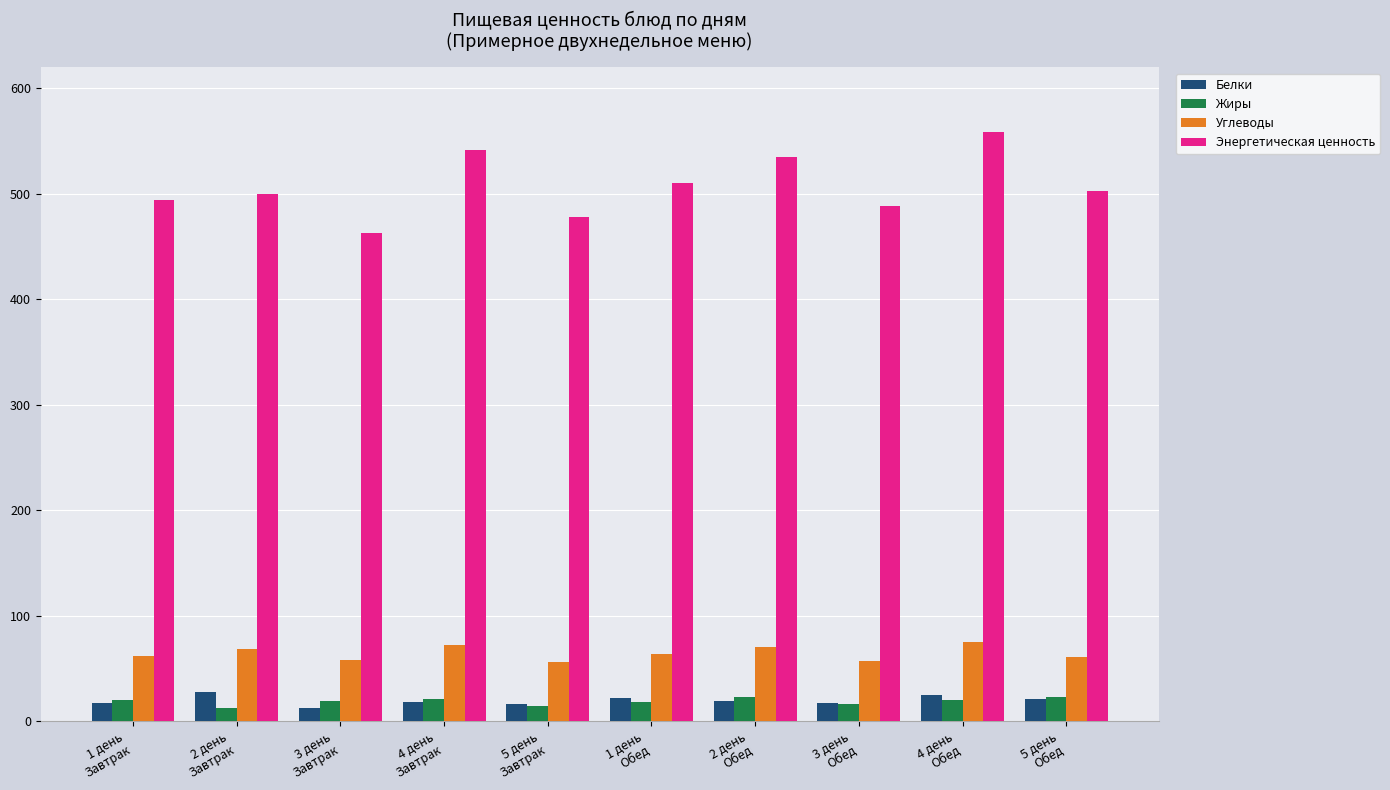

What position from the left is 1 день
Обед?

6